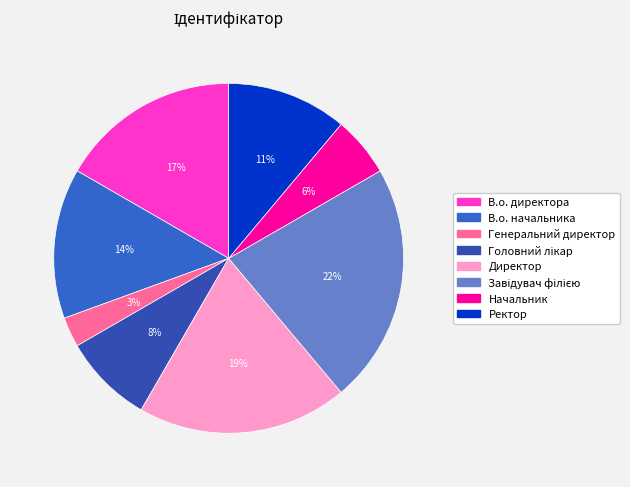

Approximately how many times larger is the value at Головний лікар compared to Начальник?

1.5